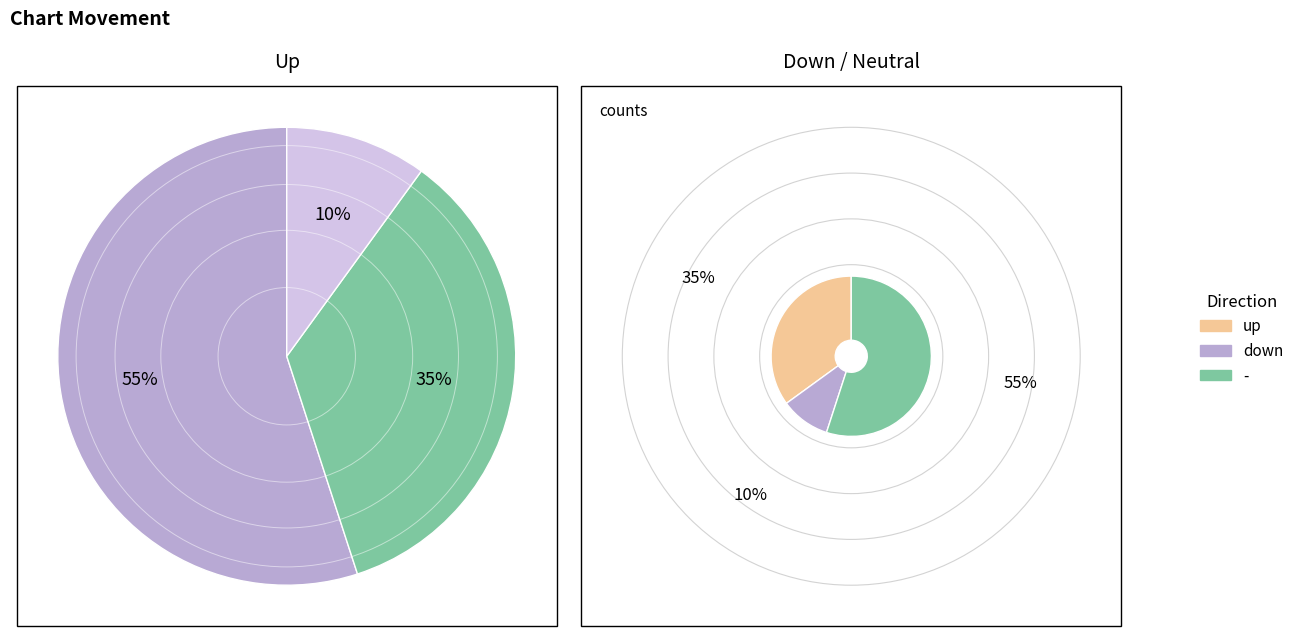

True or false: - accounts for 4% of the total.

False